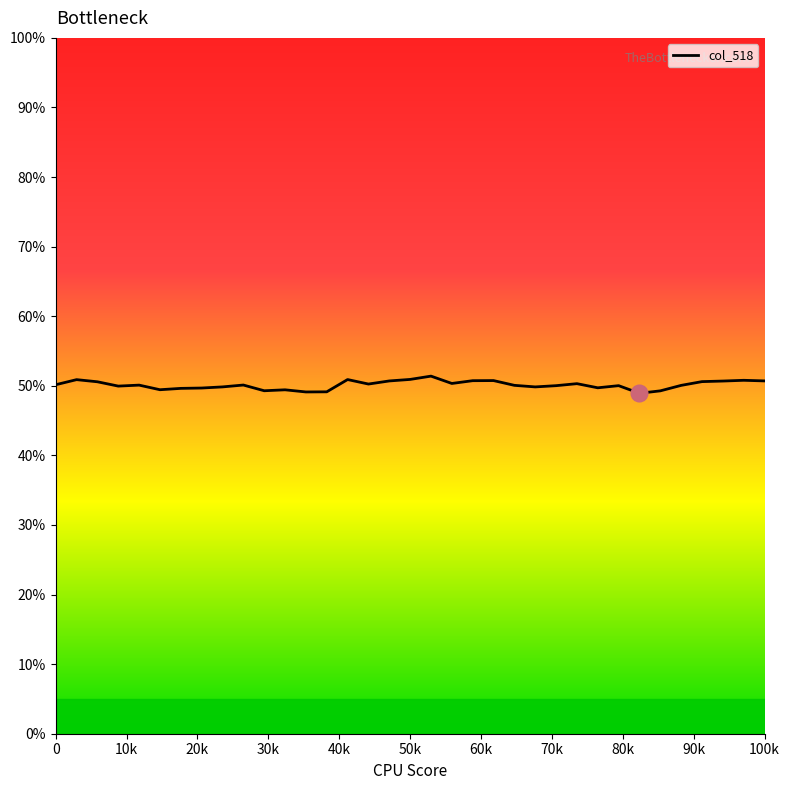

What is the difference between the maximum and minimum values?

2.5